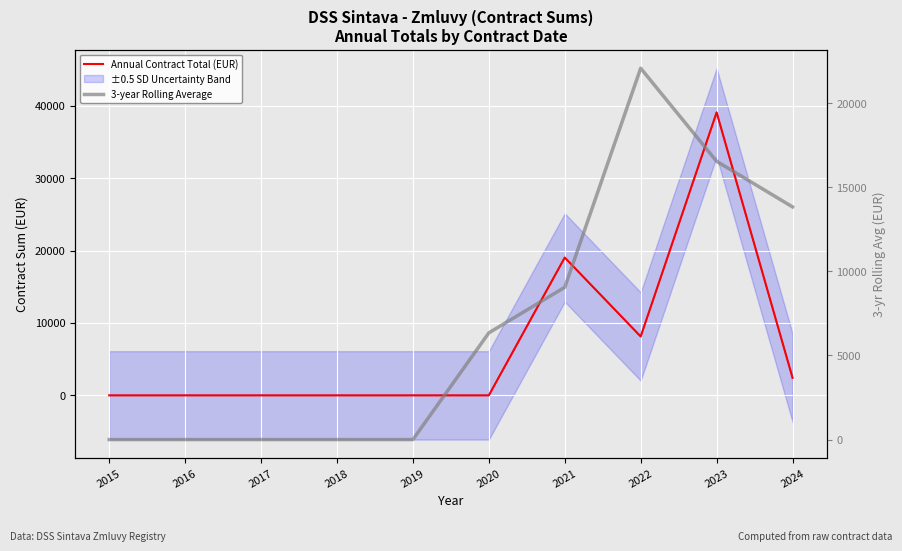

At how many categories does at least one series exceed 23933?

1